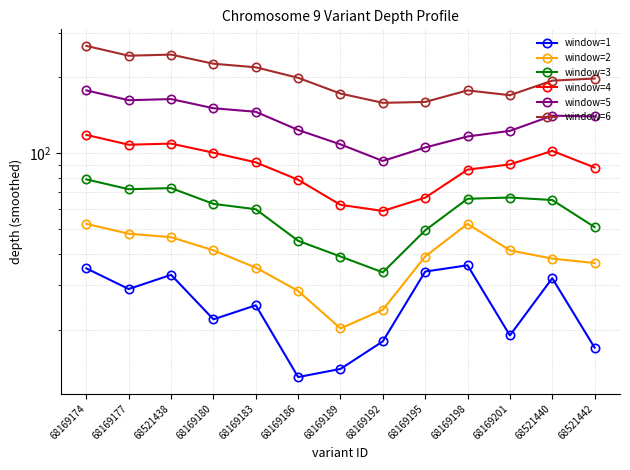

Which series has the largest total across all categories?

window=6